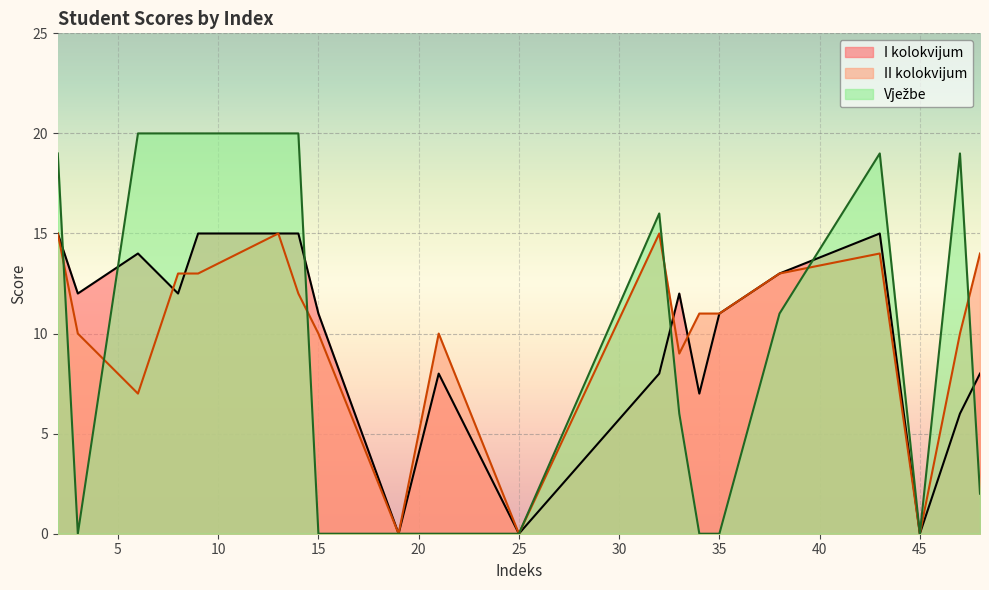

Reading right to left, what are all the values shown in this chart?

I kolokvijum: 48=8	47=6	45=0	43=15	38=13	35=11	34=7	33=12	32=8	25=0	21=8	19=0	15=11	14=15	13=15	9=15	8=12	6=14	3=12	2=15
II kolokvijum: 48=14	47=10	45=0	43=14	38=13	35=11	34=11	33=9	32=15	25=0	21=10	19=0	15=10	14=12	13=15	9=13	8=13	6=7	3=10	2=15
Vježbe: 48=2	47=19	45=0	43=19	38=11	35=0	34=0	33=6	32=16	25=0	21=0	19=0	15=0	14=20	13=20	9=20	8=20	6=20	3=0	2=19